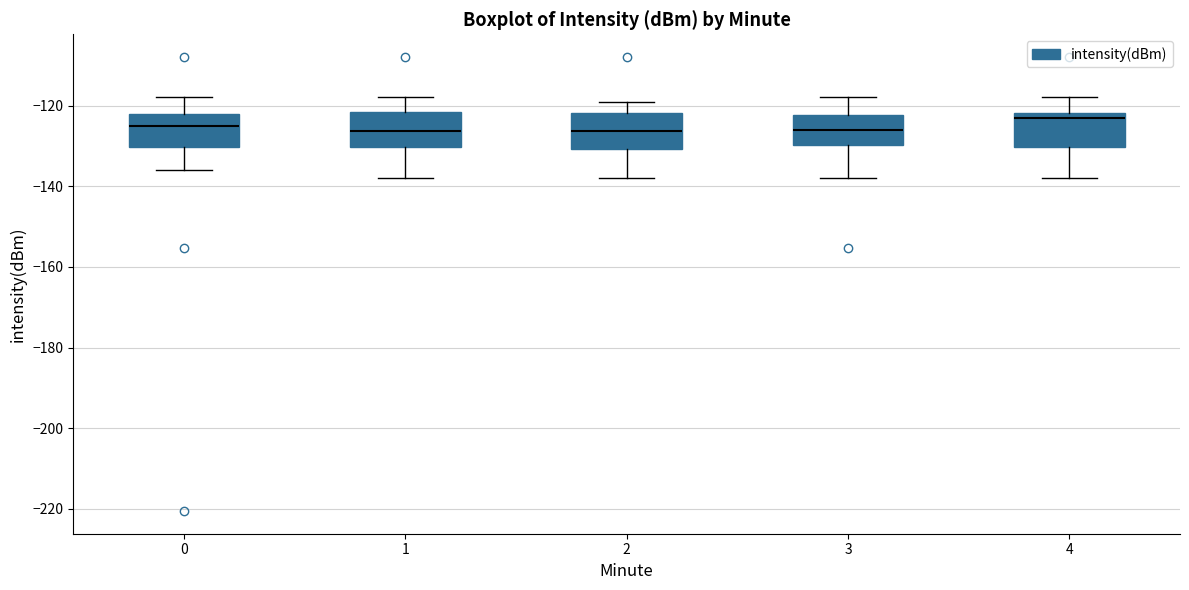

Reading left to right, read every box against the y-axis: the position of its median line, the range the box covers, and the ends of its whiskers. The values are not printed on the chart, so give them approximately, as read against the axis.

0: median -126, box -130 to -122, whiskers -136 to -118
1: median -126, box -130 to -122, whiskers -138 to -118
2: median -126, box -130 to -122, whiskers -138 to -120
3: median -126, box -130 to -122, whiskers -138 to -118
4: median -122 (just below the box's upper edge), box -130 to -122, whiskers -138 to -118